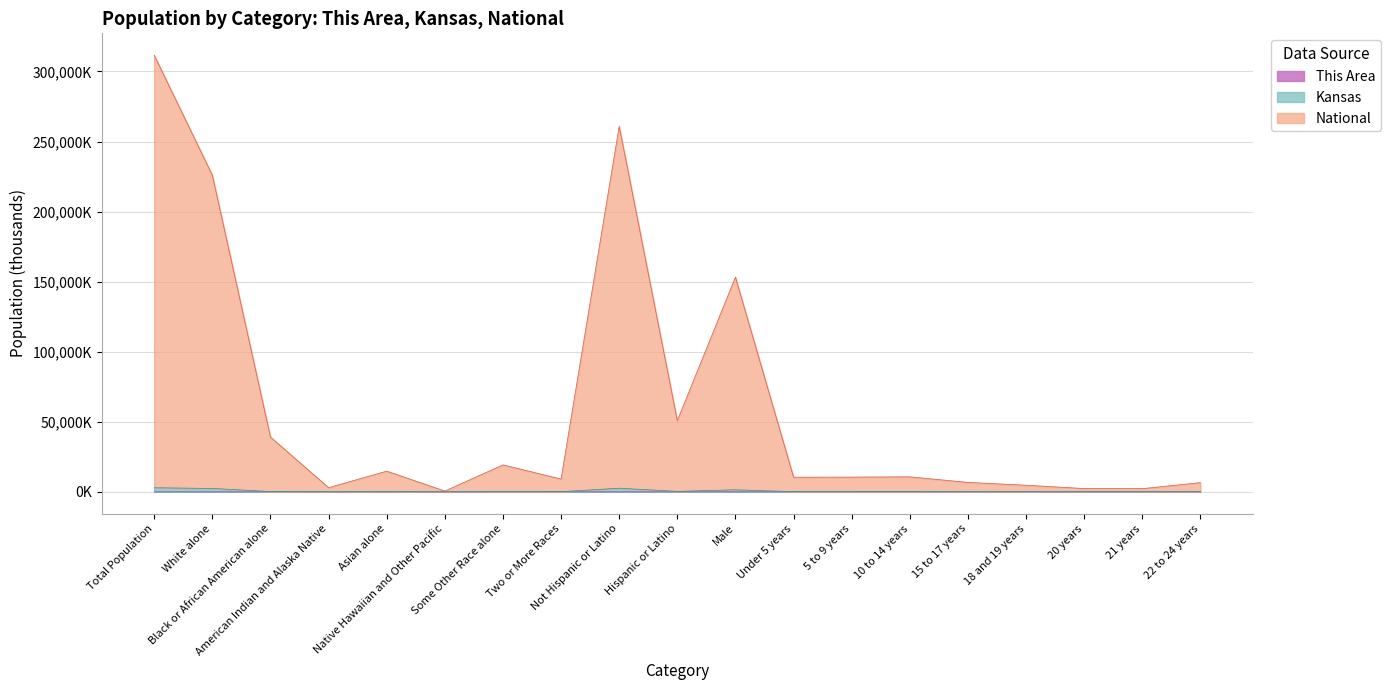

At which category is the sum across all series the highest?

Total Population